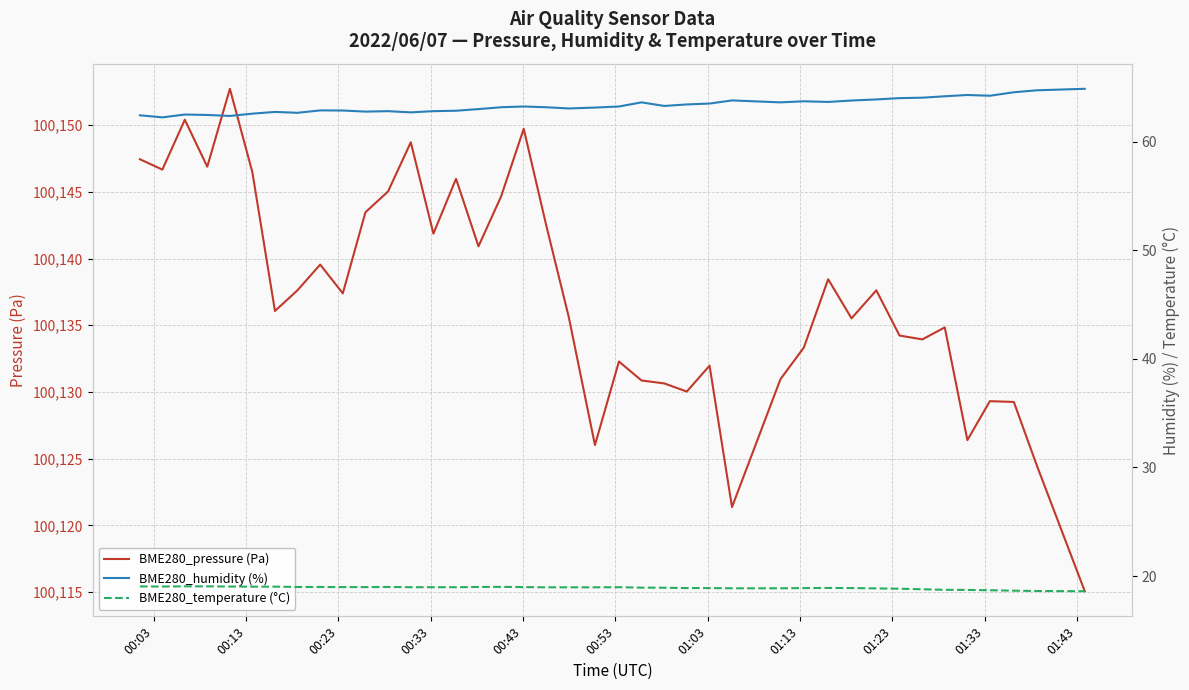

True or false: BME280_humidity (%) and BME280_pressure (Pa) intersect in this chart.

False